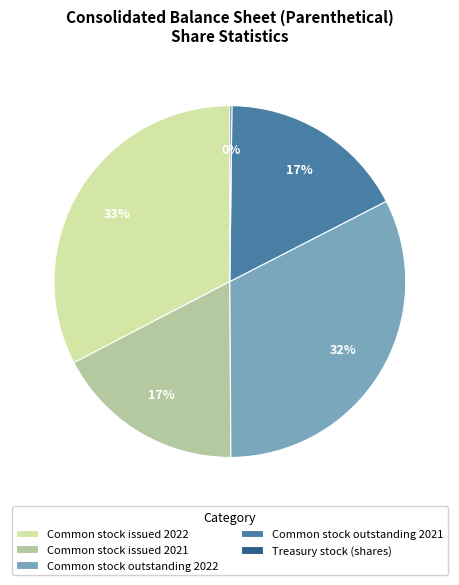

To the nearest percent, what percentage of the pie is Common stock issued 2021?

17%